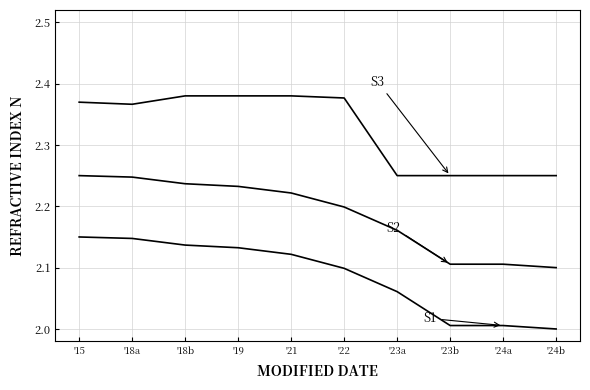

True or false: S1 has a value of 3.8 at '18b.

False